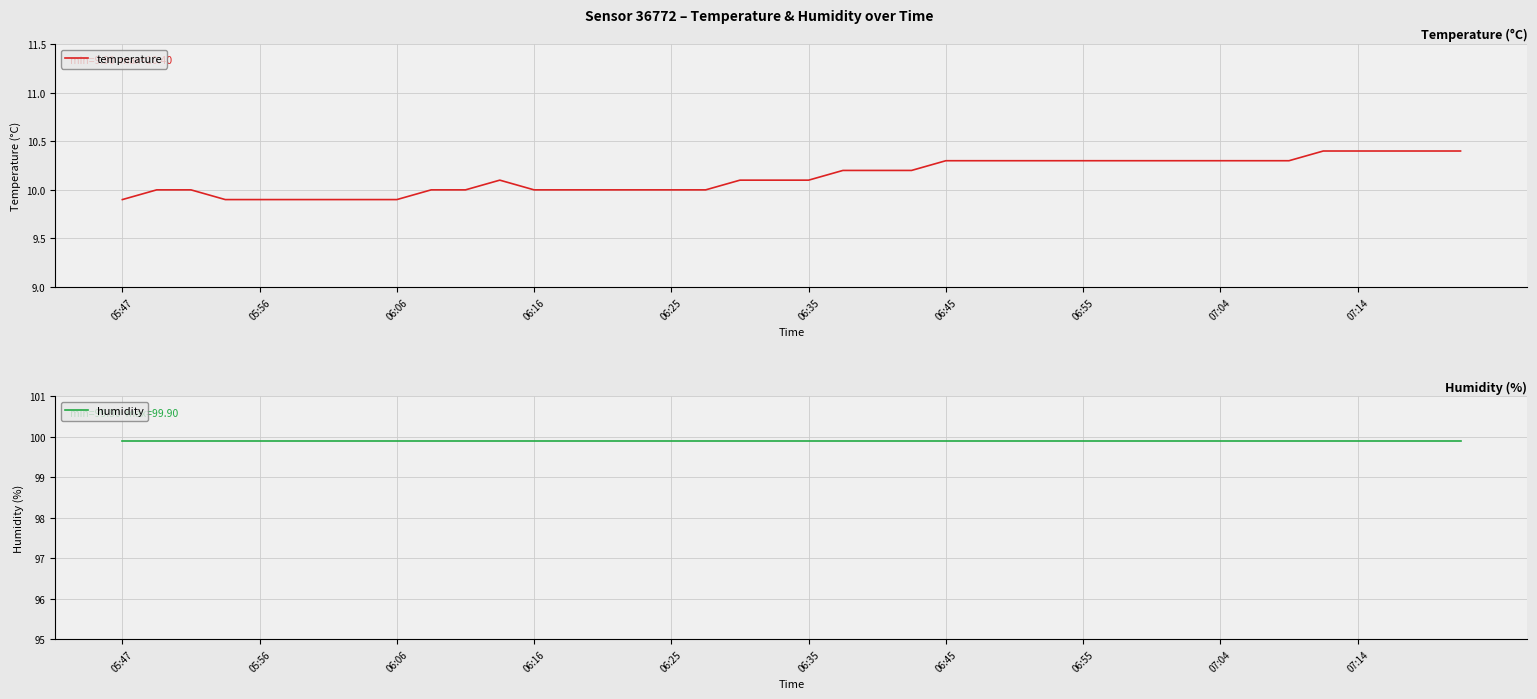

What is the average value of the humidity series?

99.9